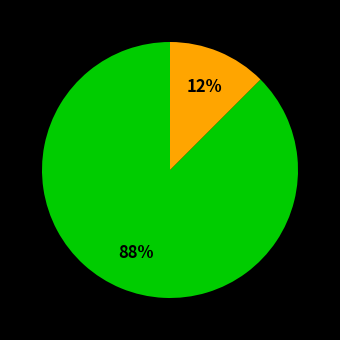

To the nearest percent, what is the average slice percentage?

50%